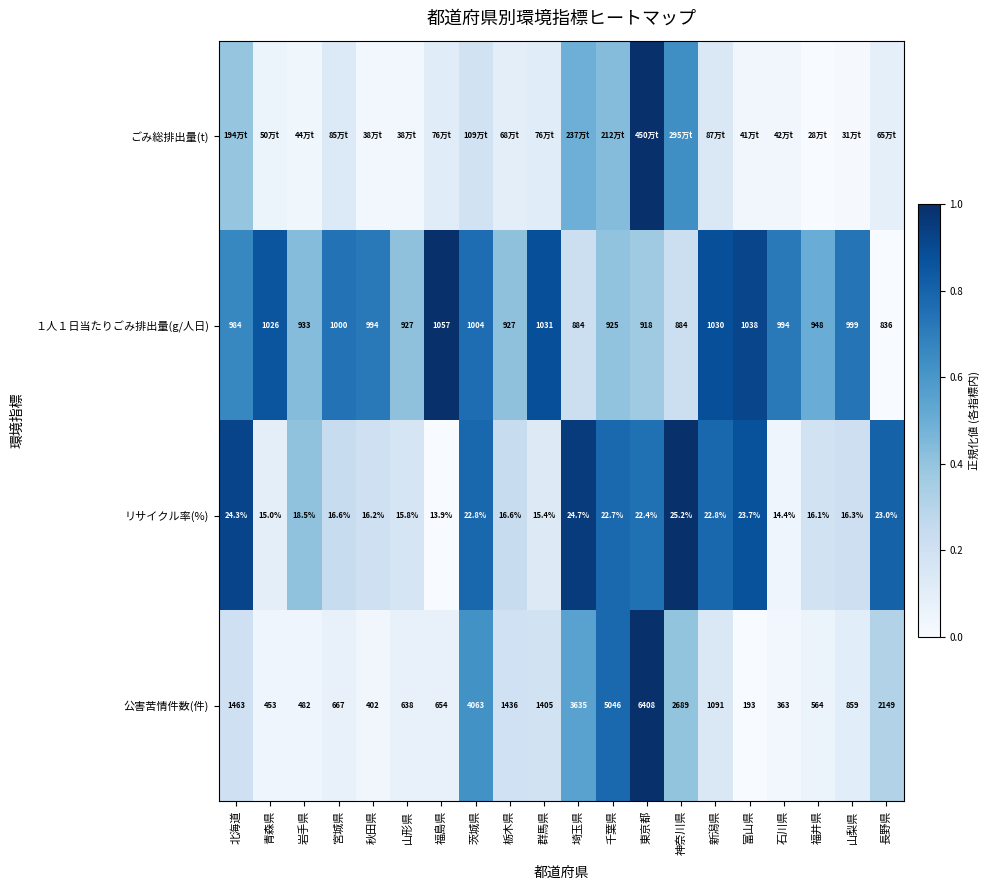

At which label does 公害苦情件数(件) first exceed 1091?

北海道